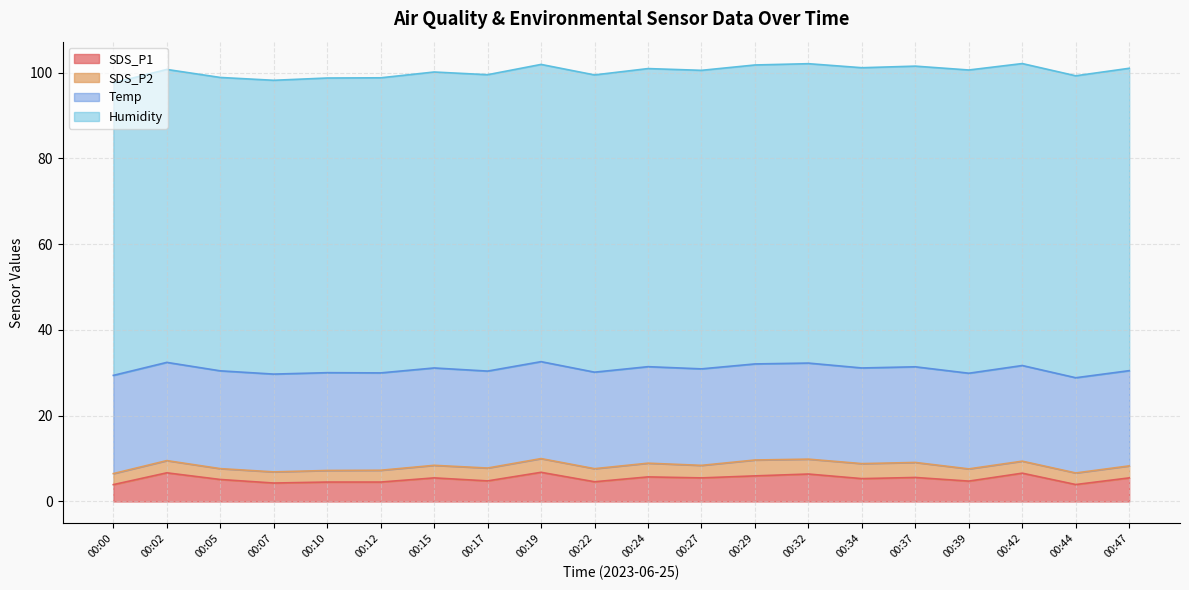

What is the difference between the Humidity values at 00:19 and 00:39?

1.4